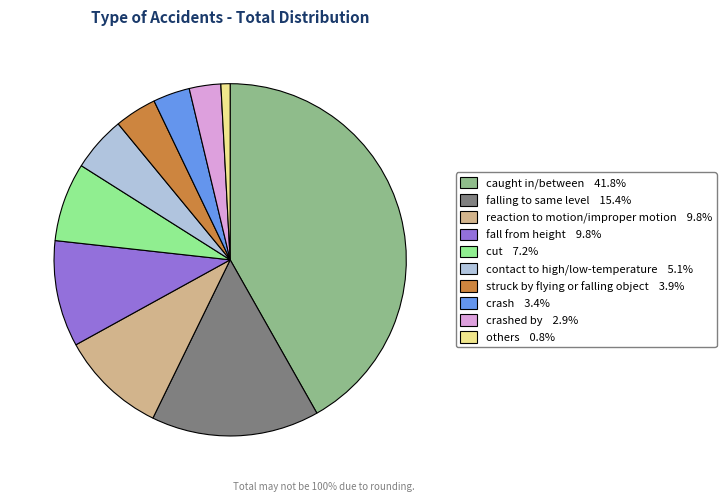

Does any single category account for the majority?

No